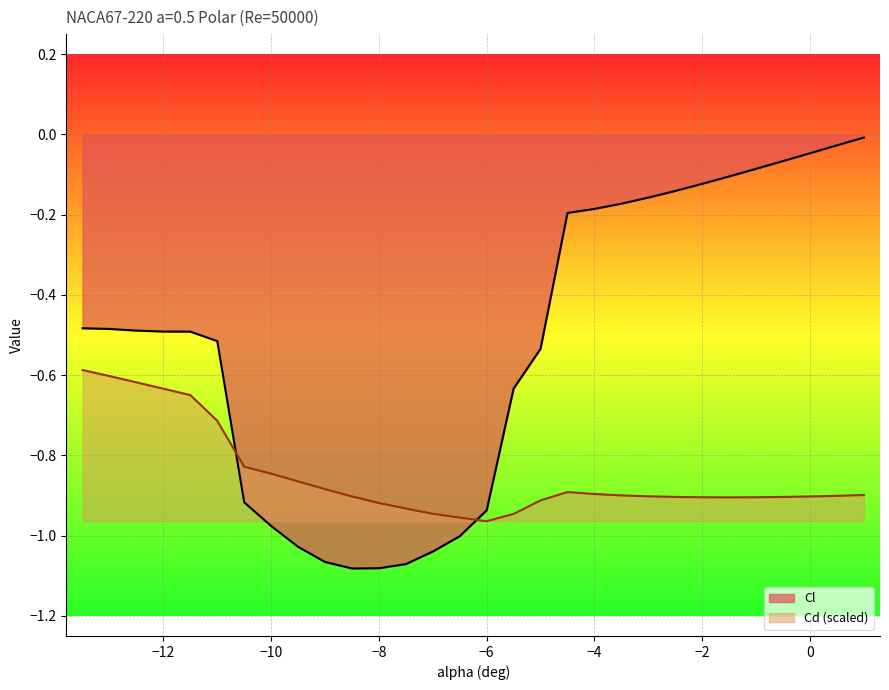

True or false: Cd has a value of -0.9 at -5.5.

True